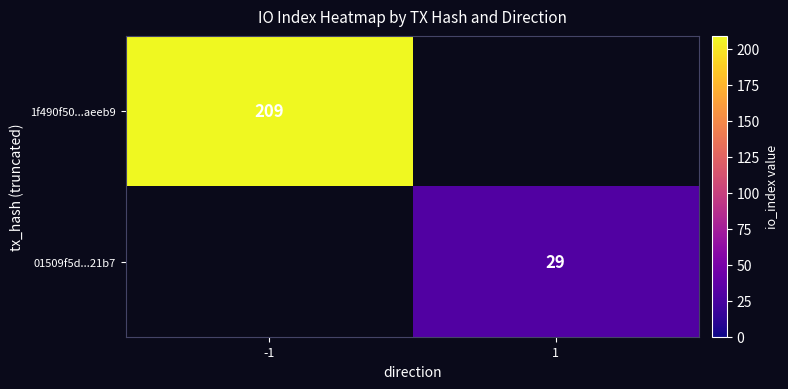

The 1f490f50...aeeb9 series shows 209 at -1. True or false?

True